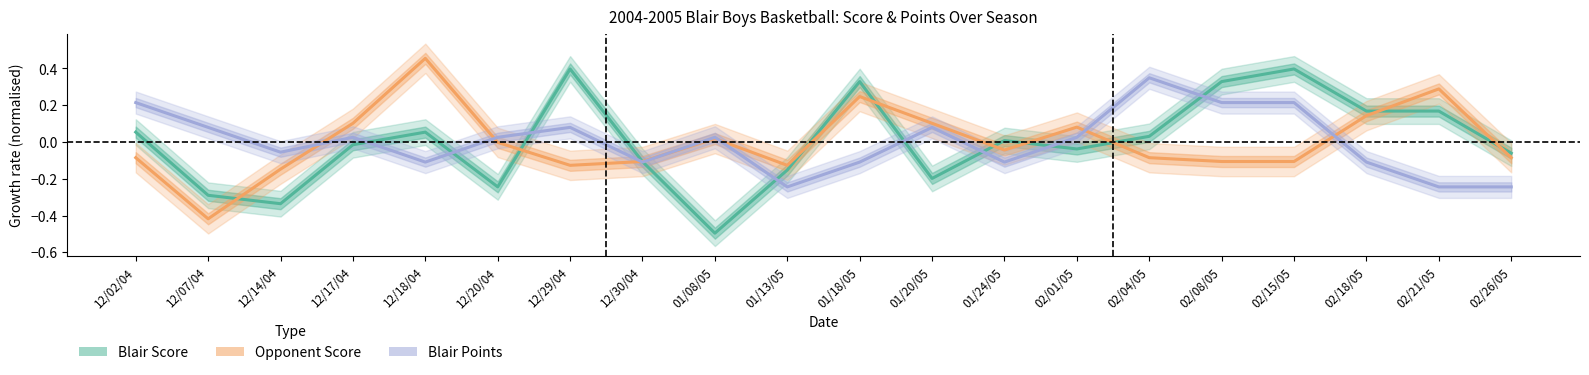

Which series has the largest total across all categories?

Blair Points